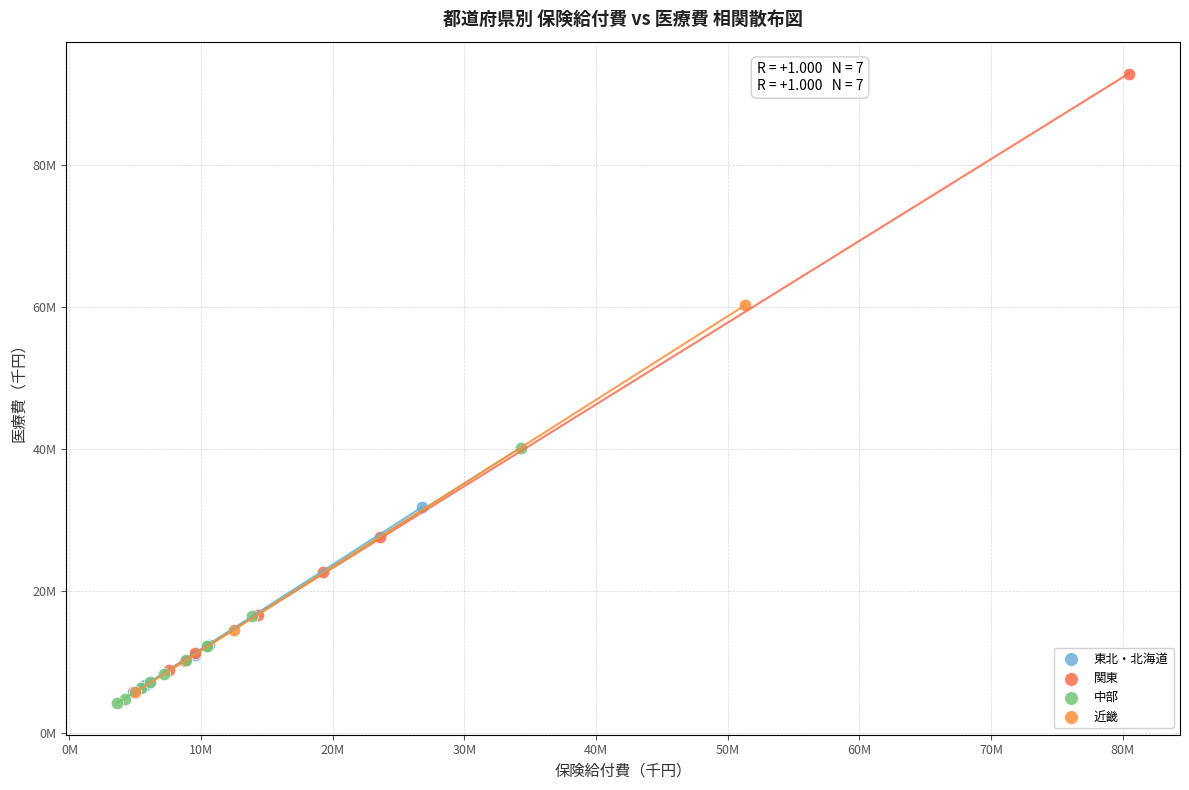

Which series has the largest Y range (max minus min)?

関東